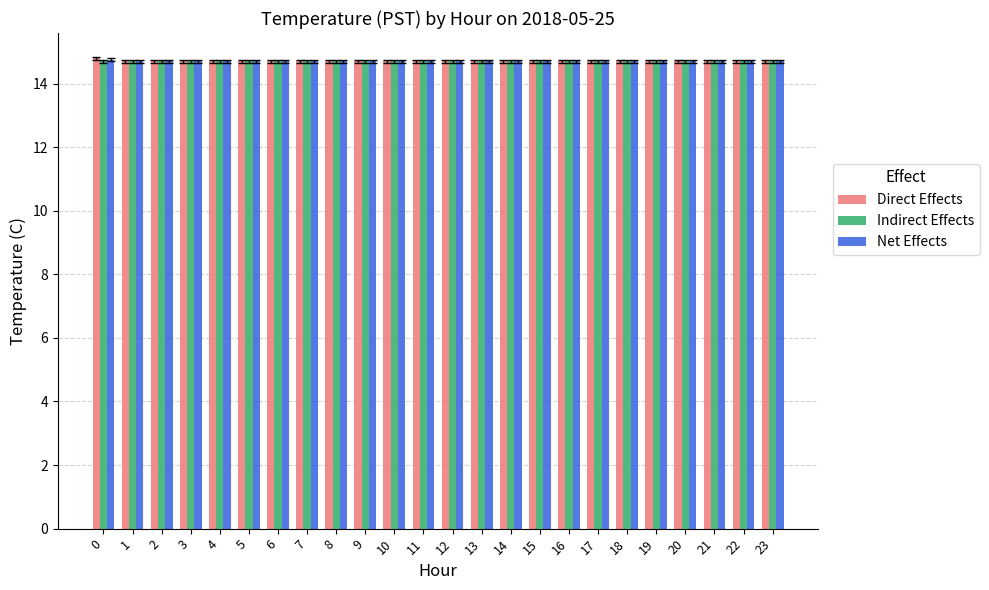

What are all the series names shown in the legend?

Direct Effects, Indirect Effects, Net Effects